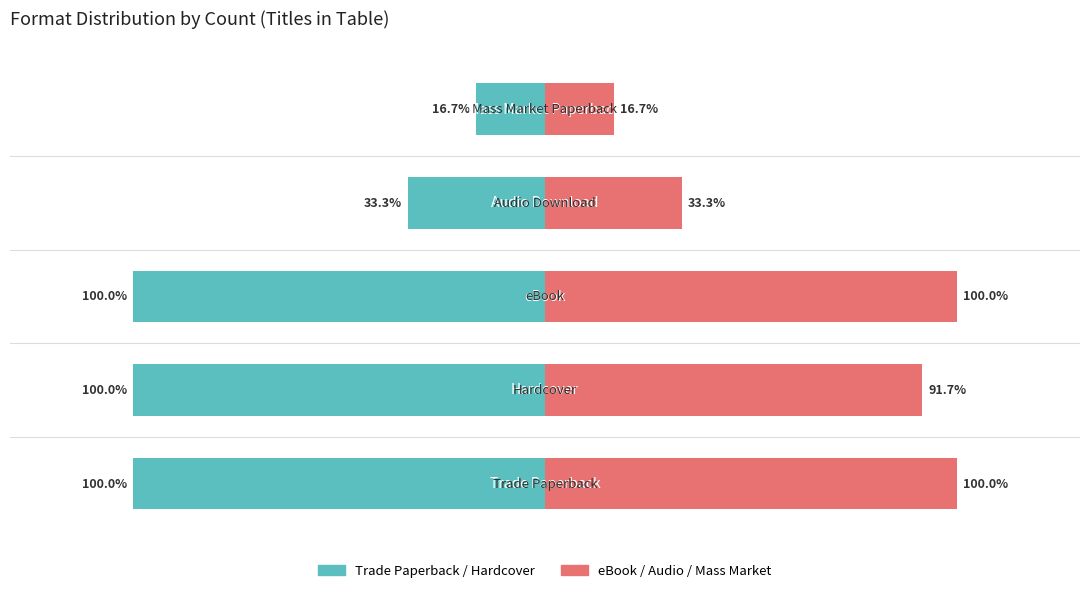

How many values in the Count (left) series exceed -100?

2